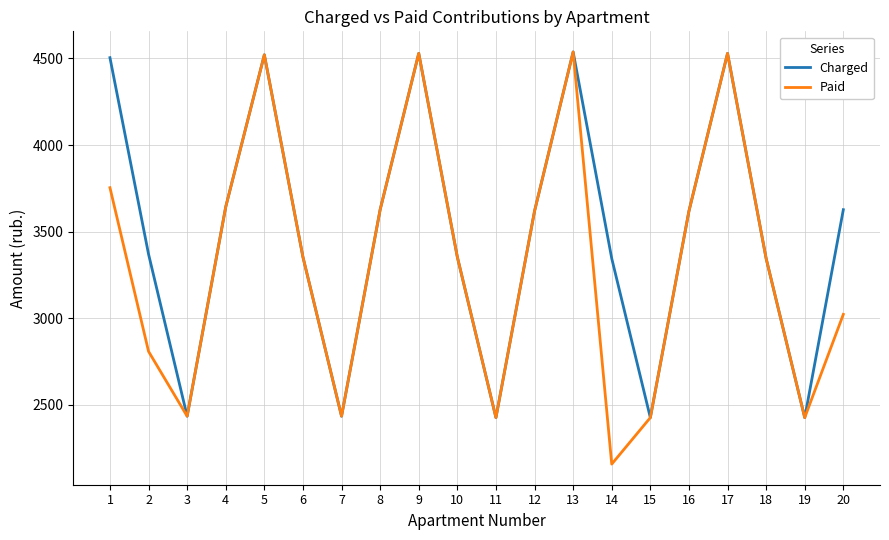

In Paid, how many points are lower than both neighbors (excluding endpoints)?

5